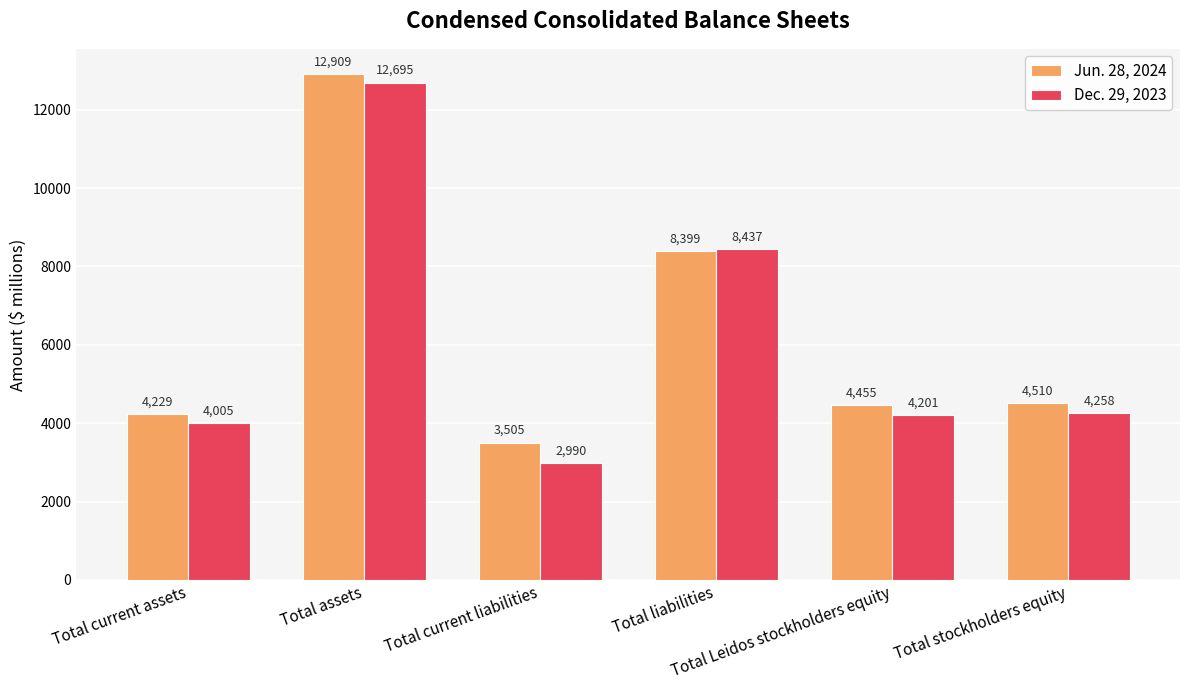

What is the value of the Jun. 28, 2024 bar at the 3rd from the left?

3505